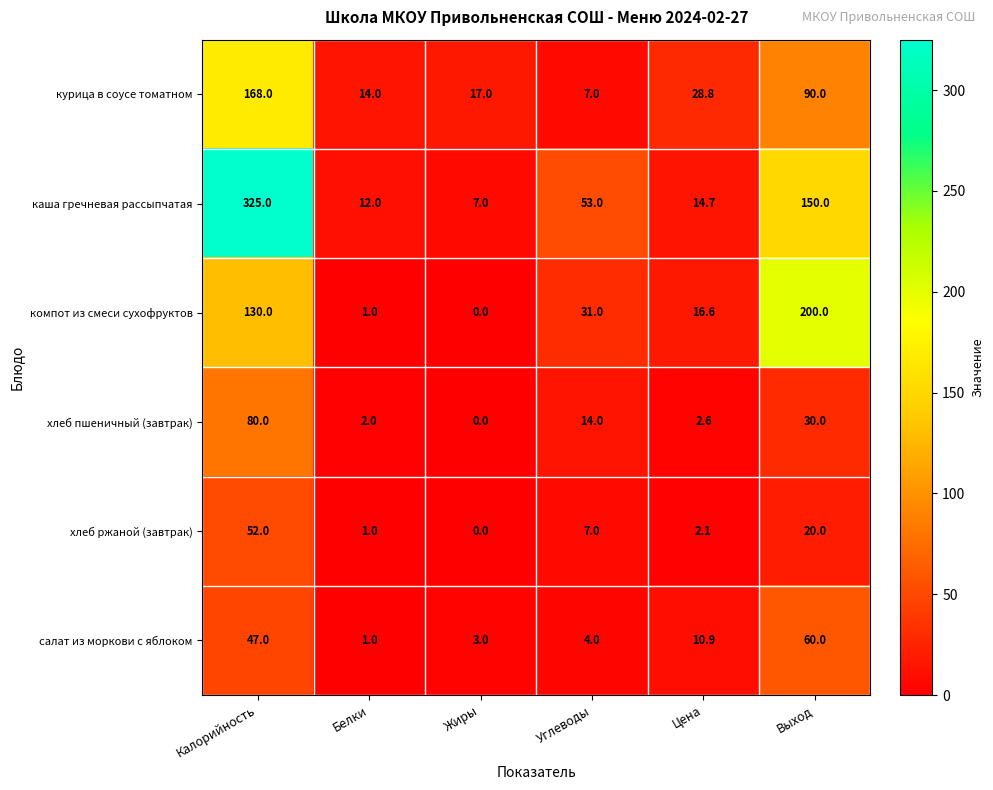

List the labels in order of компот из смеси сухофруктов value, smallest first.

Жиры, Белки, Цена, Углеводы, Калорийность, Выход